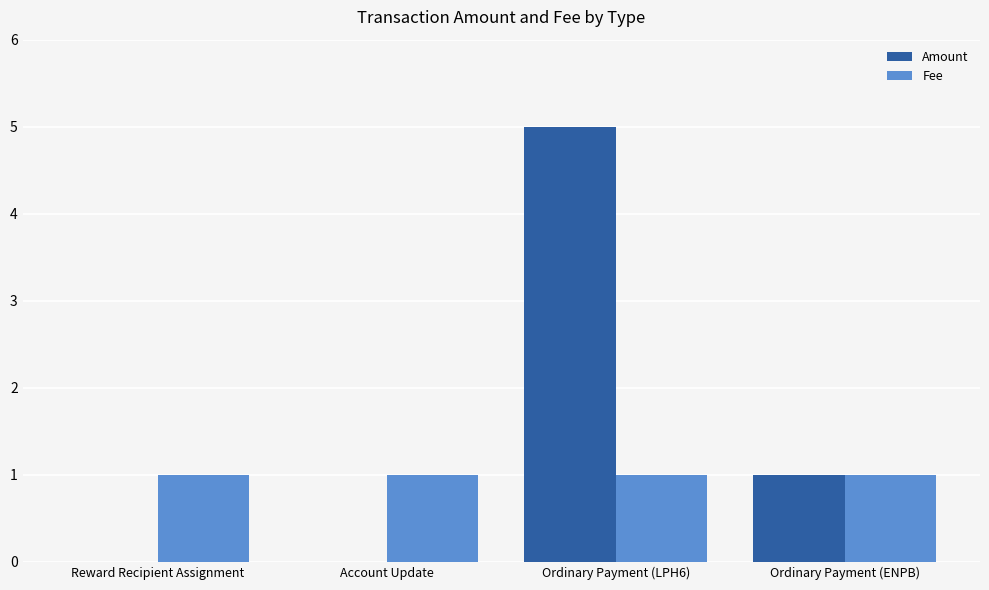

Reading right to left, transcribe all the data shown in this chart.

Amount: 1	5	0	0
Fee: 1	1	1	1